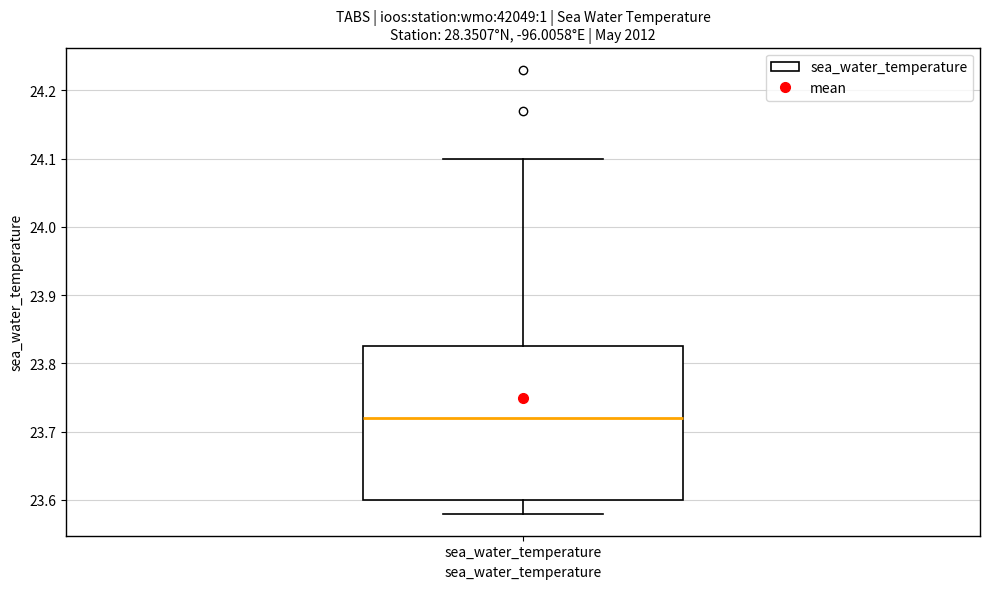

Read this box plot against the y-axis: the position of the median line, the range covered by the box, and the ends of both whiskers. The values are not printed on the chart, so give them approximately, as read against the axis.

median 23.72, box 23.60 to 23.83, whiskers 23.58 to 24.10